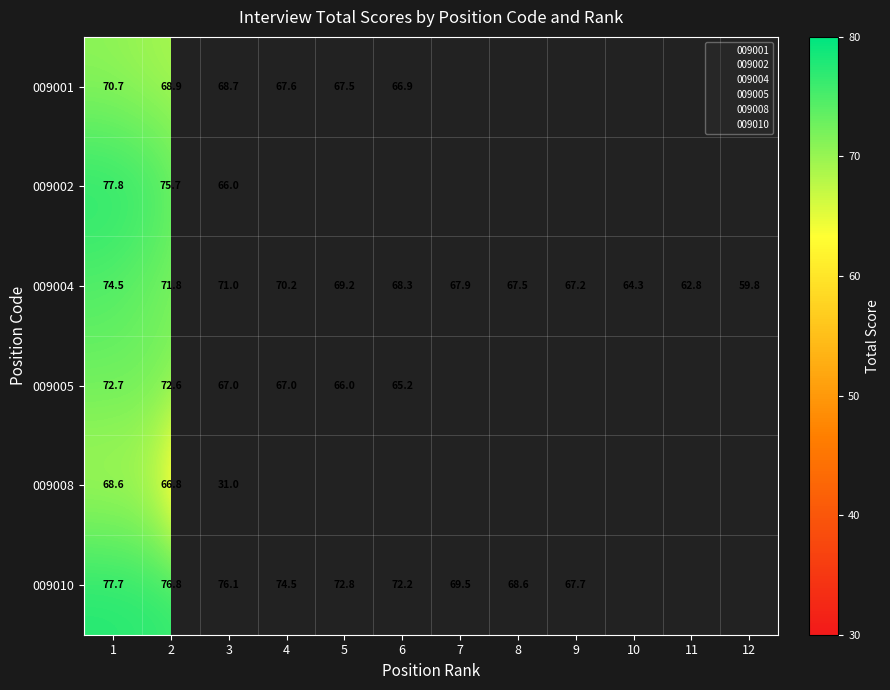

How many distinct data groups are displayed?

6